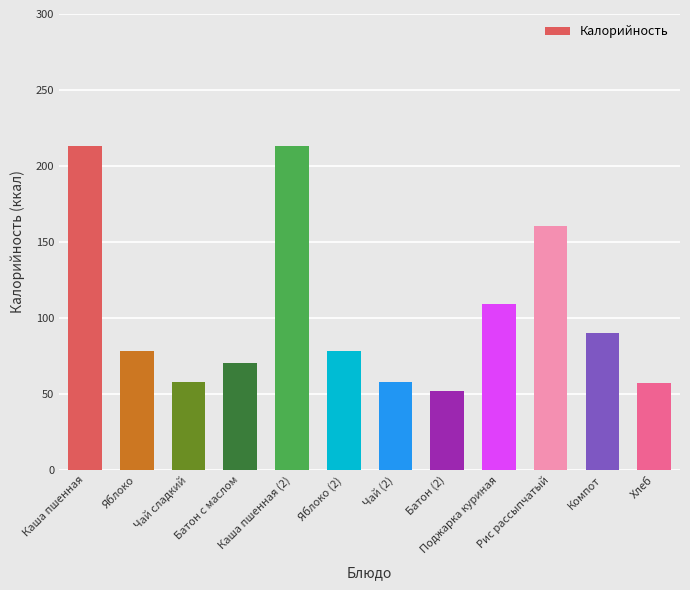

What is the smallest value displayed?

51.8